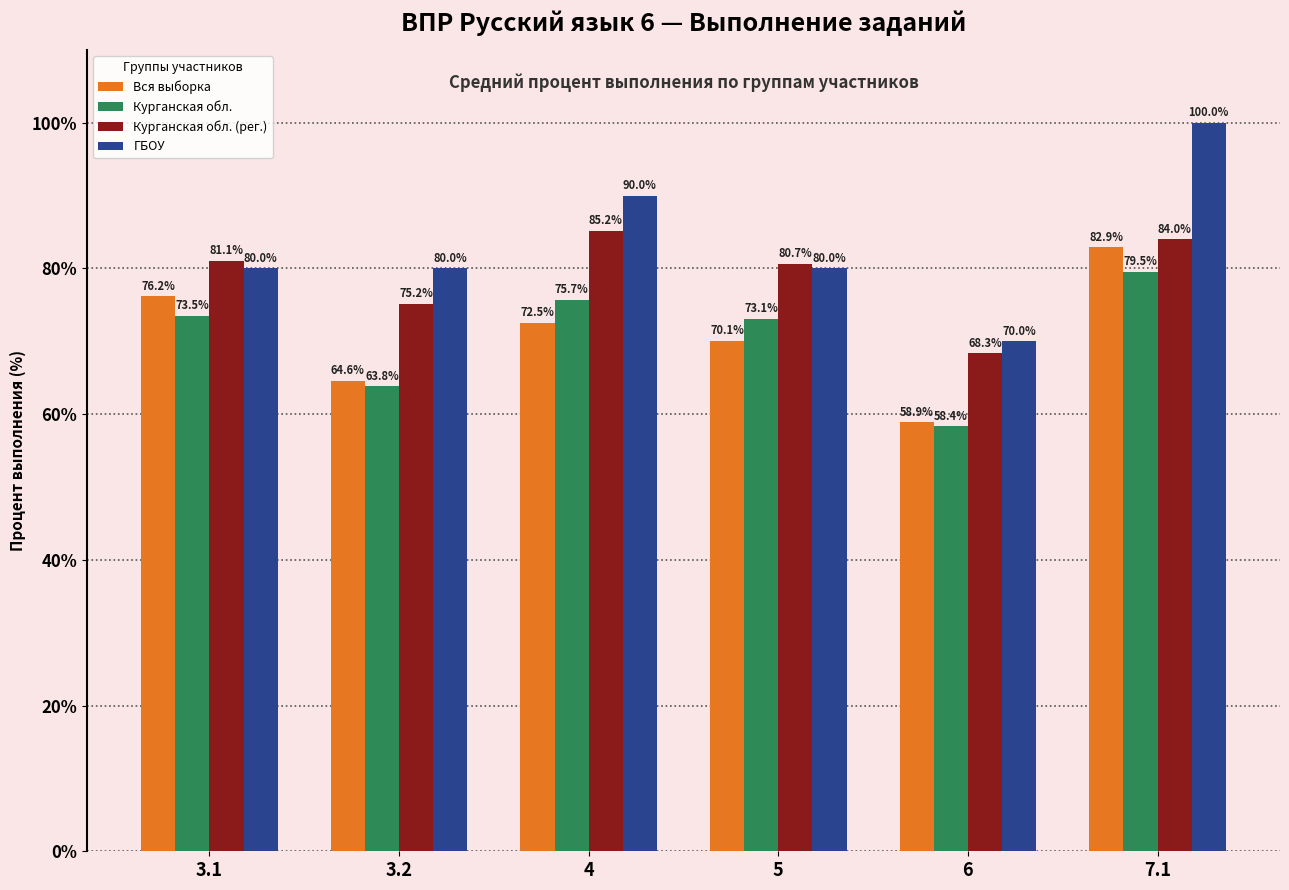

What is the value of the ГБОУ bar at the 6th from the left?

100.0